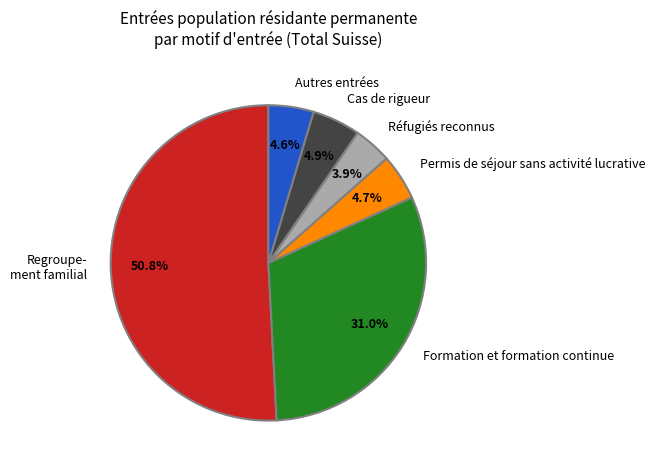

To the nearest percent, what is the average slice percentage?

17%